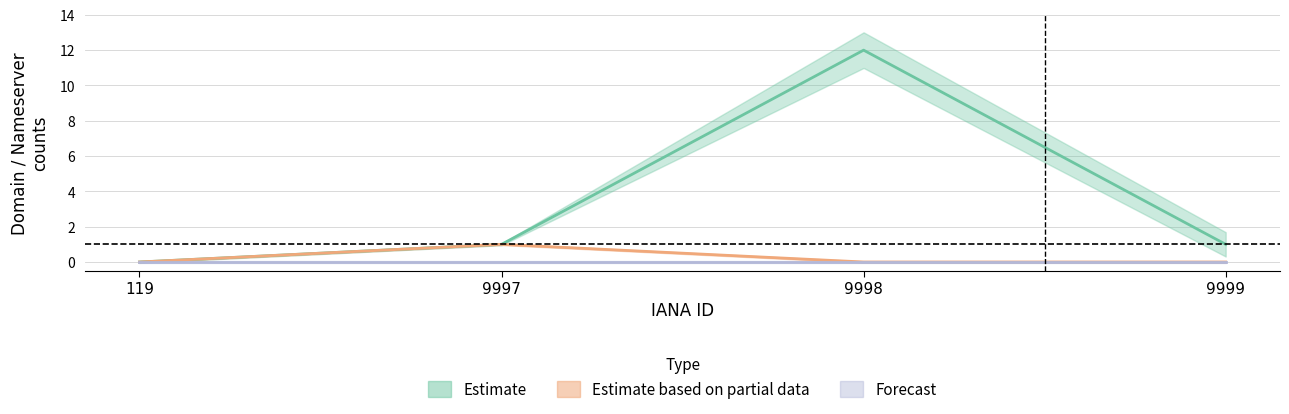

True or false: net-adds-1-yr and total-nameservers intersect in this chart.

False